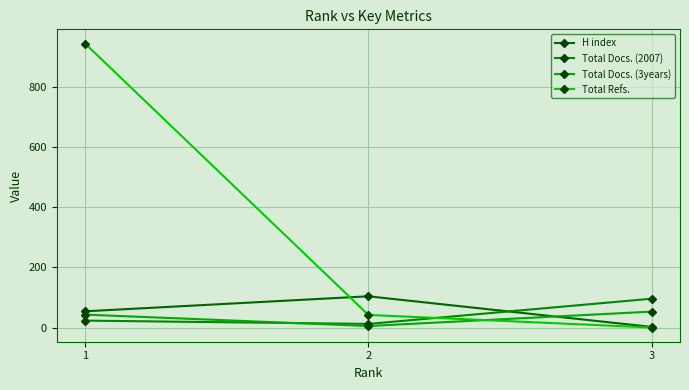

The value of H index at 1 is 54. True or false?

True